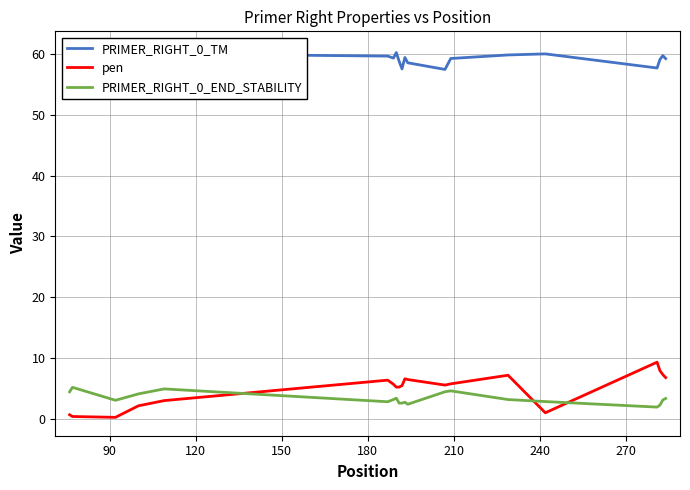

After their last crossing, which series has the higher values: pen or PRIMER_RIGHT_0_END_STABILITY?

pen